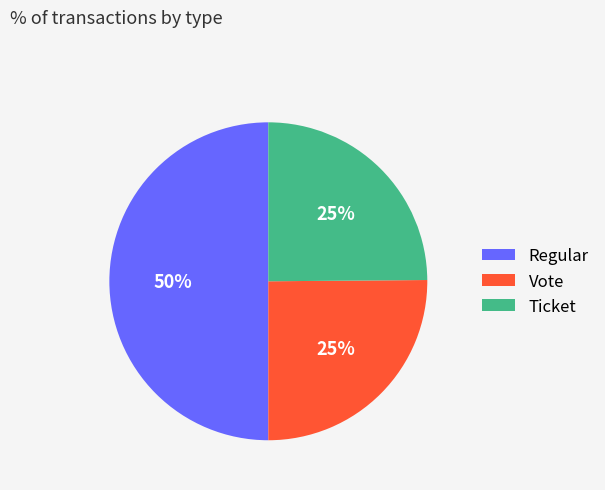

To the nearest percent, what is the combined percentage of Regular and Vote?

75%